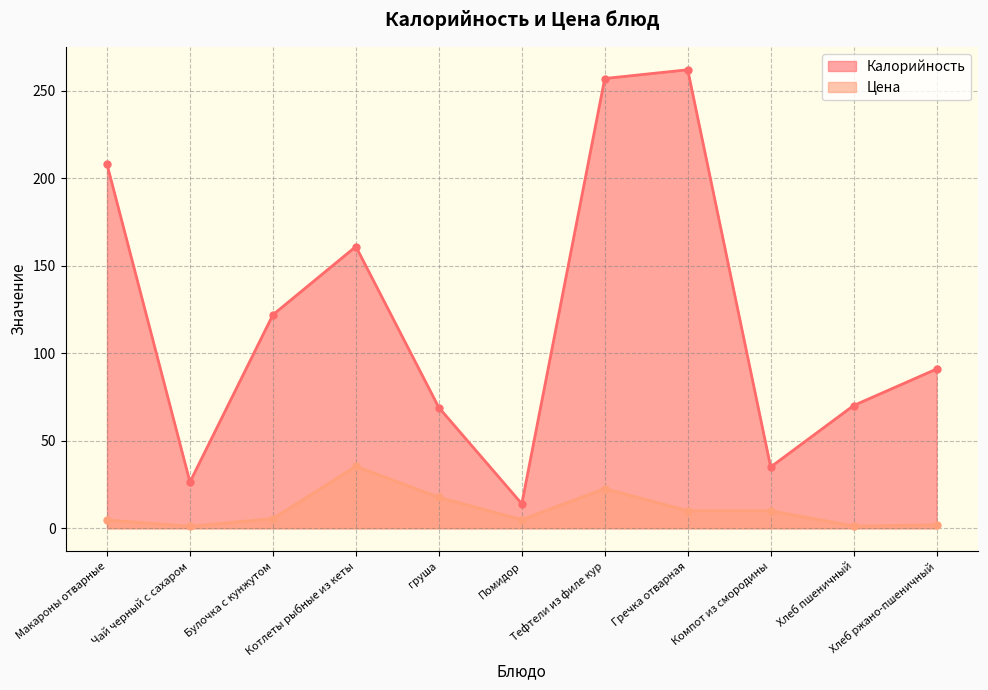

What is the sum of the Калорийность values at Гречка отварная and Чай черный с сахаром?

288.4